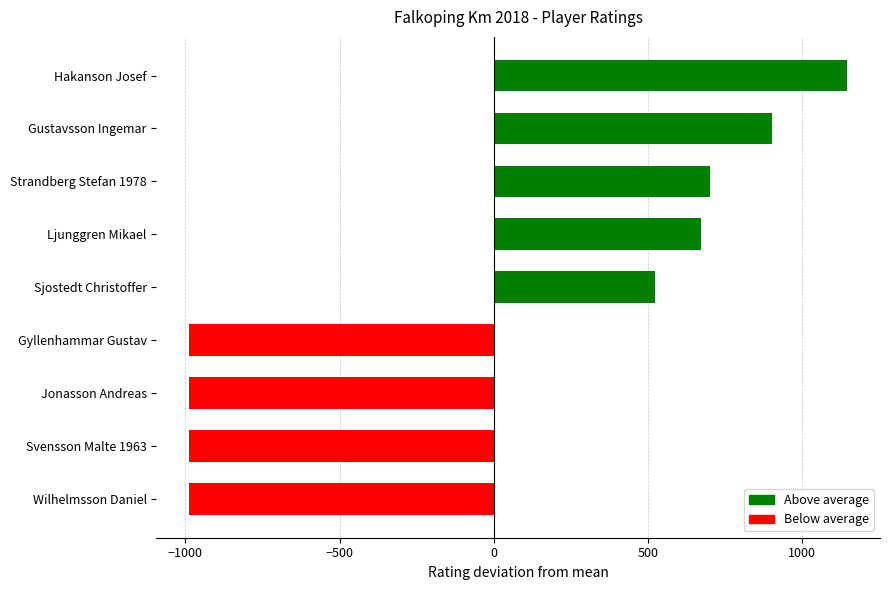

Reading top to bottom, list all the values displayed in this chart.

Hakanson Josef=1146.8	Gustavsson Ingemar=903.8	Strandberg Stefan 1978=701.8	Ljunggren Mikael=673.8	Sjostedt Christoffer=522.8	Gyllenhammar Gustav=-987.2	Jonasson Andreas=-987.2	Svensson Malte 1963=-987.2	Wilhelmsson Daniel=-987.2